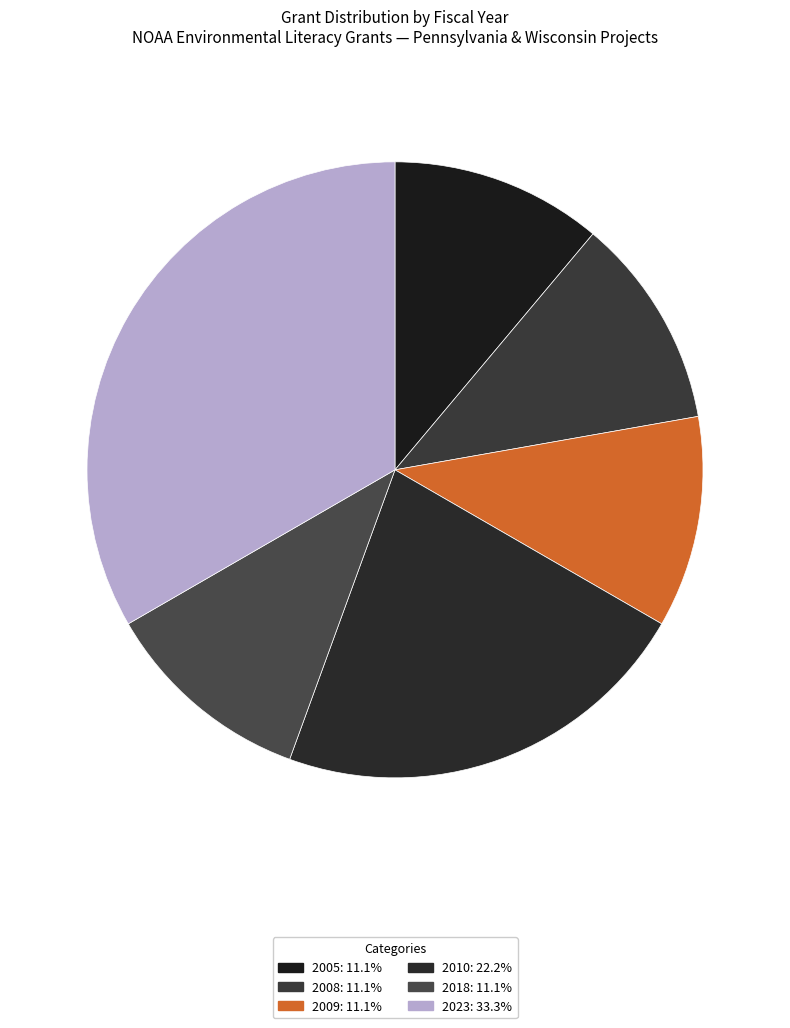

How many slices are in this pie chart?

6